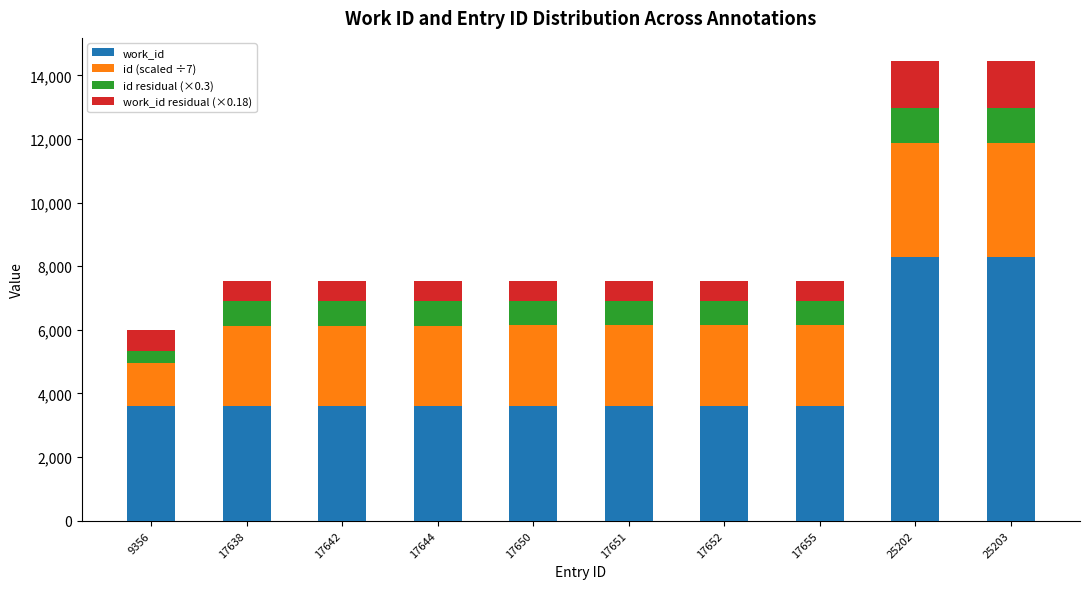

How many bars are there in total?

10